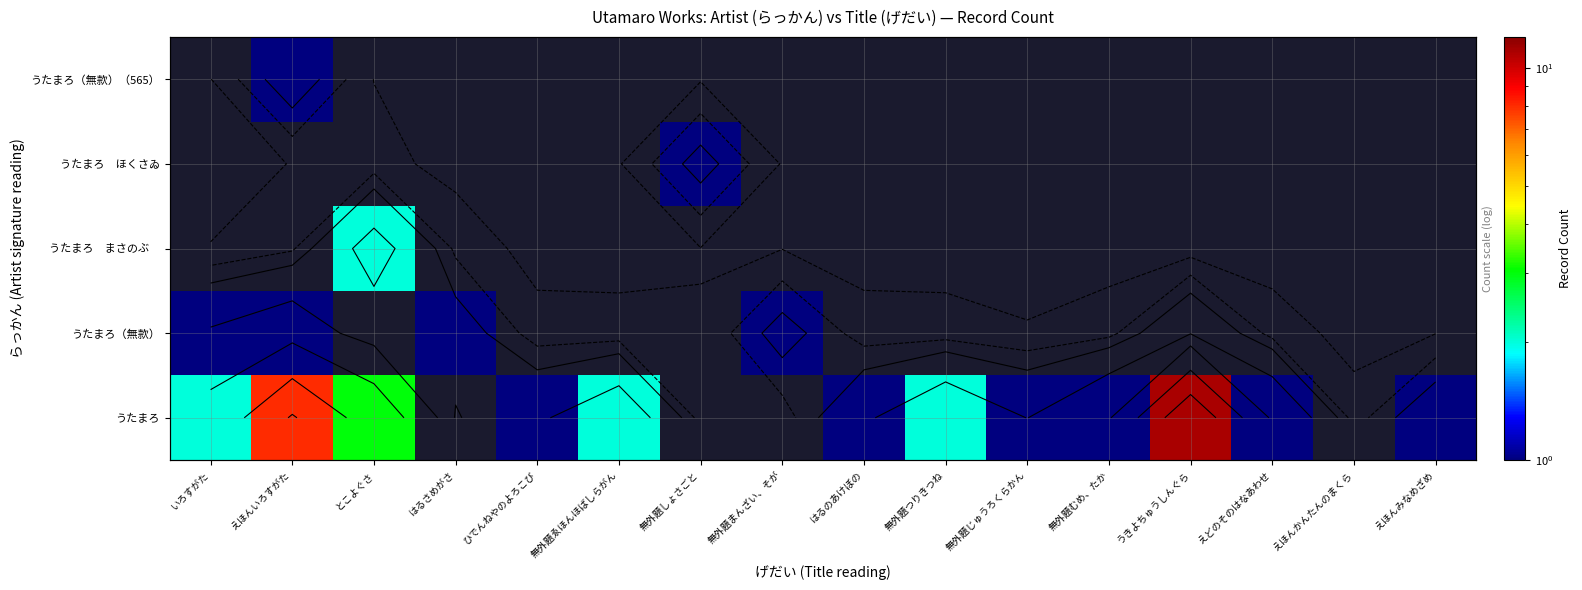

Is it true that うたまろ equals 11.0 at うきよちゅうしんぐら?

True